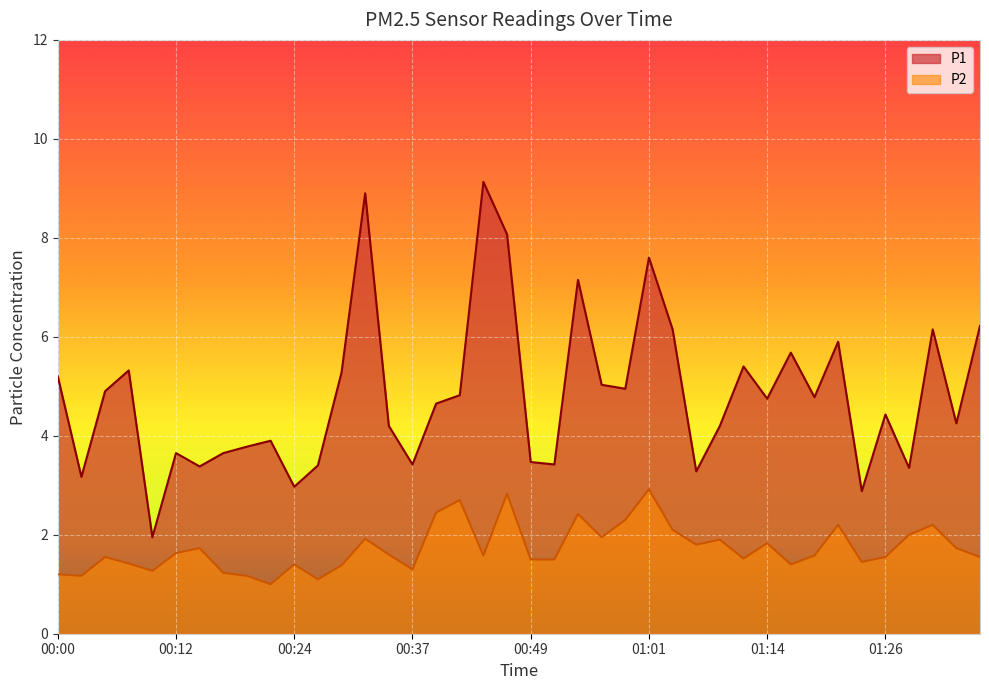

Which label corresponds to the largest value in the chart?

00:44